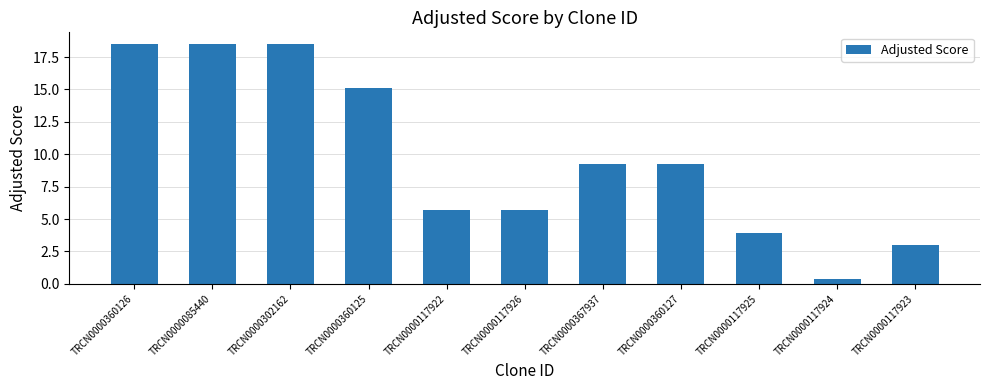

At which label does the data first exceed 9?

TRCN0000360126